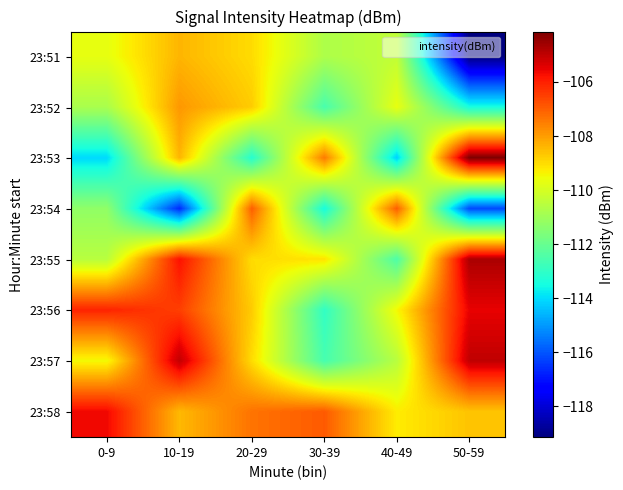

List the series in order of their peak value, lowest first.

23:51, 23:52, 23:54, 23:58, 23:56, 23:57, 23:55, 23:53